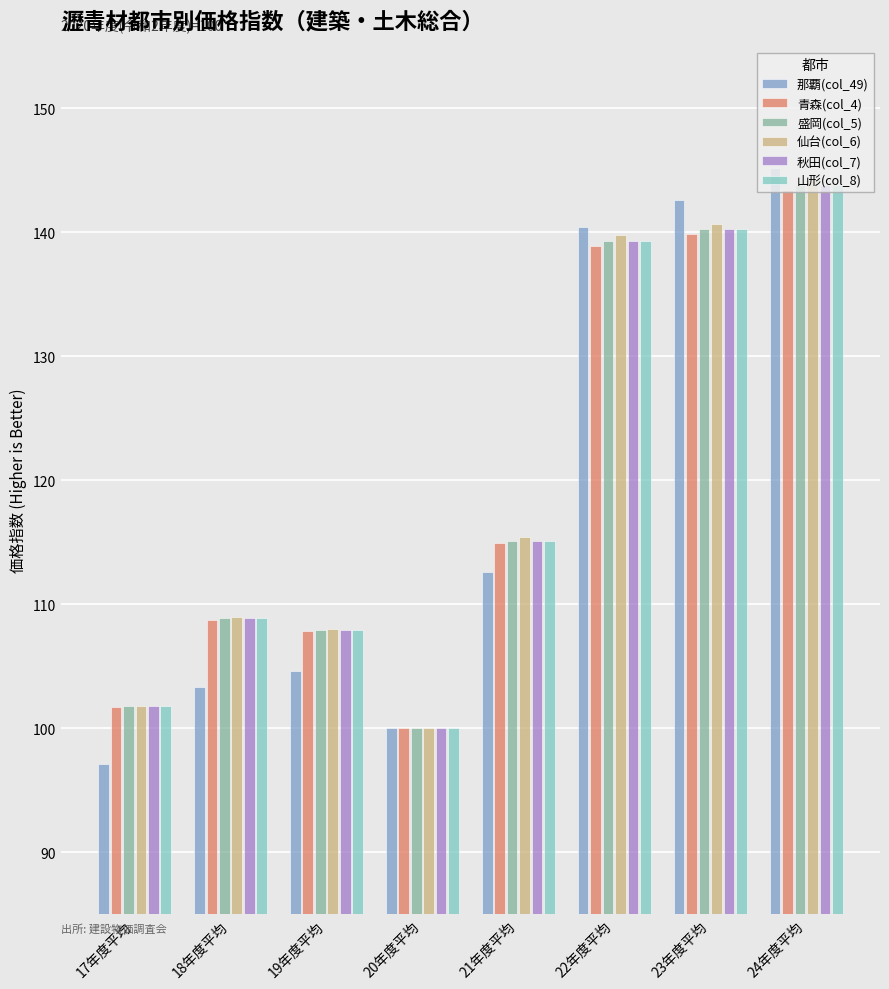

Reading left to right, extract all data points from this chart.

那覇(col_49): 97.1	103.3	104.6	100.0	112.6	140.4	142.6	145.2
青森(col_4): 101.7	108.7	107.8	100.0	114.9	138.9	139.9	143.4
盛岡(col_5): 101.8	108.9	107.9	100.0	115.1	139.3	140.3	143.8
仙台(col_6): 101.8	109.0	108.0	100.0	115.4	139.8	140.7	144.2
秋田(col_7): 101.8	108.9	107.9	100.0	115.1	139.3	140.3	143.8
山形(col_8): 101.8	108.9	107.9	100.0	115.1	139.3	140.3	143.8